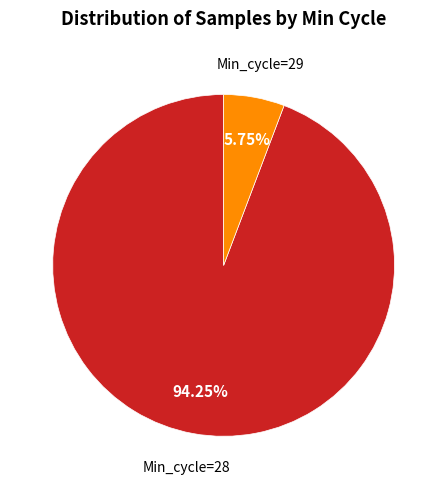

Rank the categories by value from highest to lowest.

Min_cycle=28, Min_cycle=29